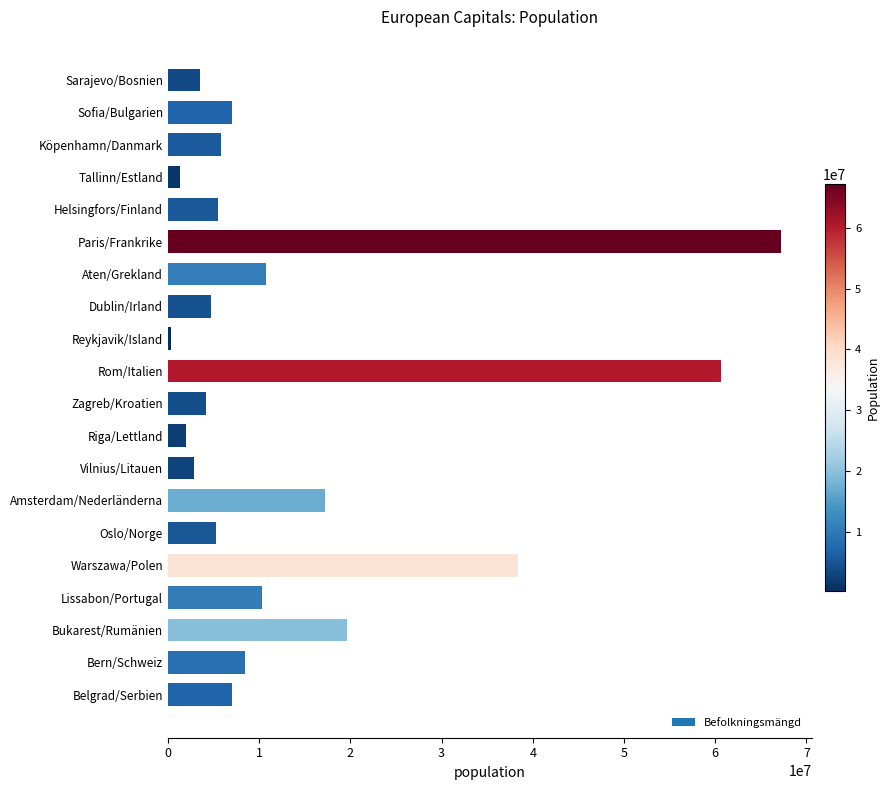

What is the smallest value displayed?

350710